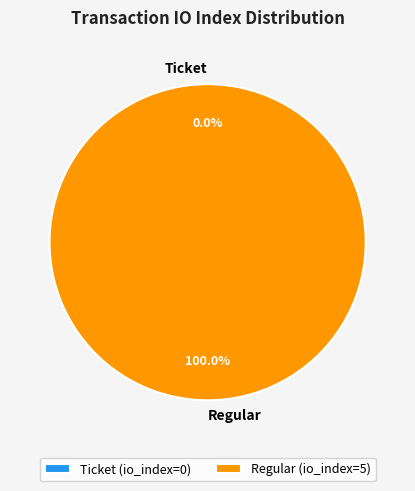

To the nearest percent, what is the combined percentage of Regular and Ticket?

100%